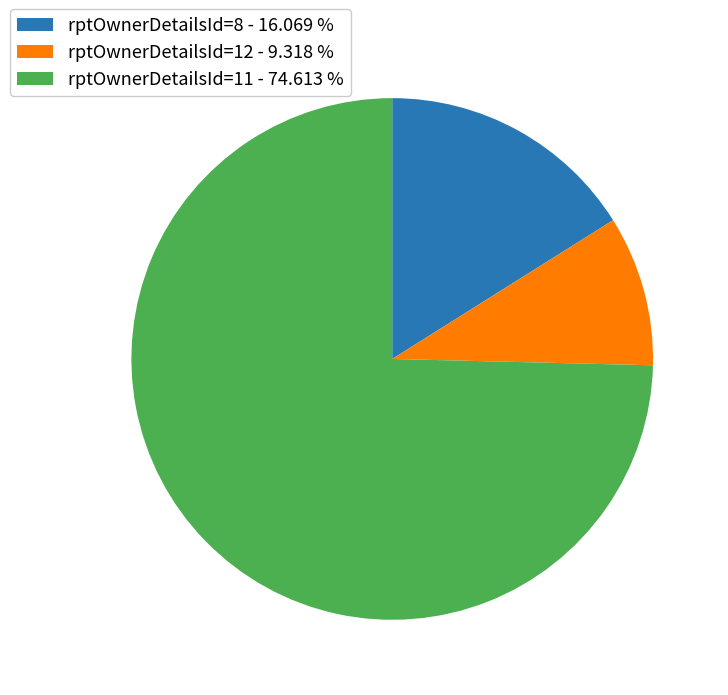

What is the largest slice in the pie chart?

rptOwnerDetailsId=11 - 74.613 %